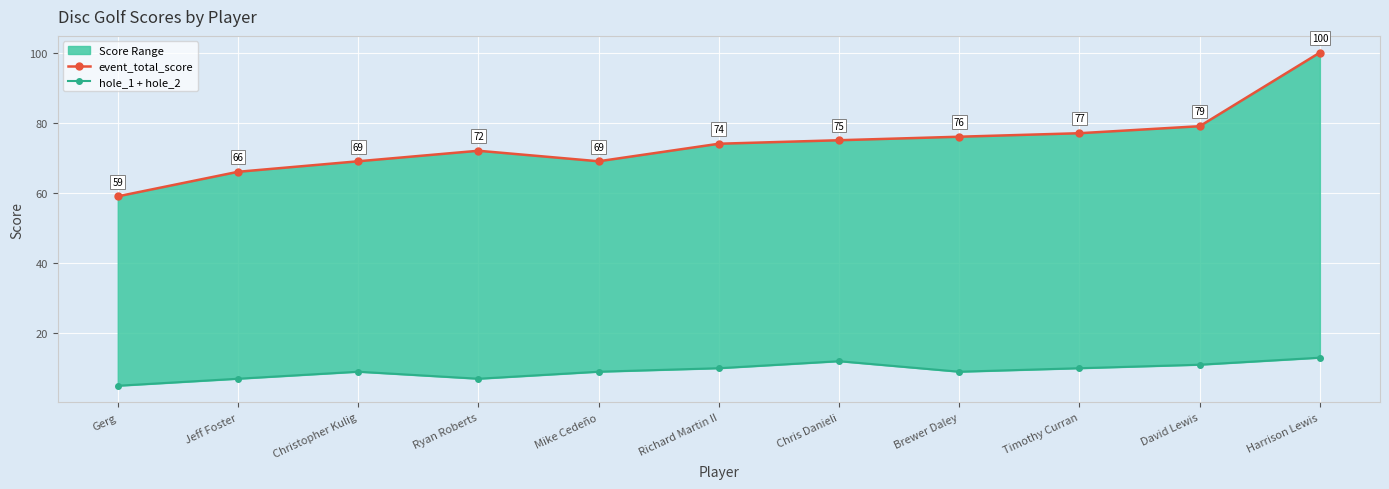

Where is the first local minimum for hole_1 + hole_2?

Ryan Roberts